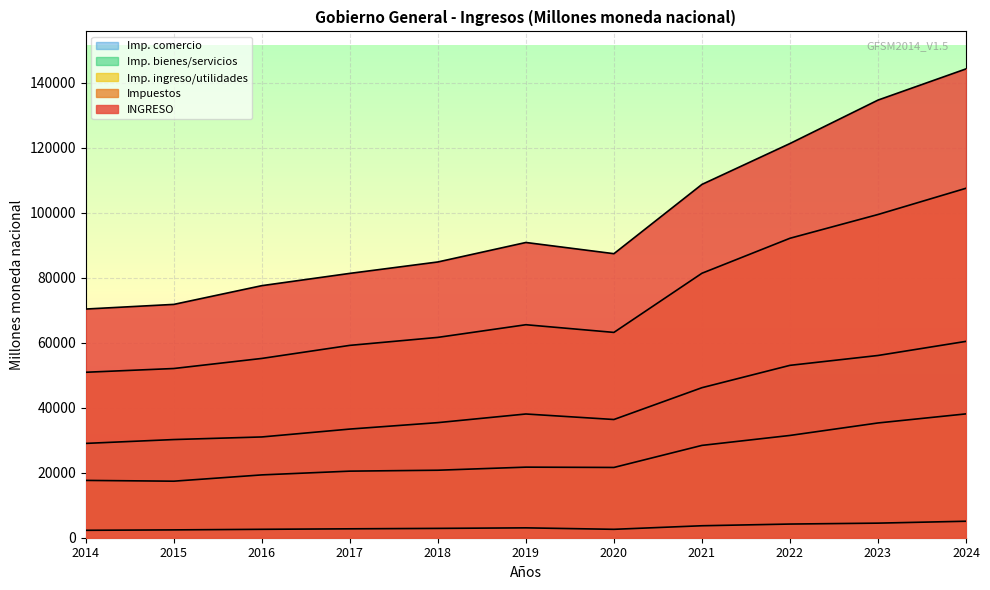

List the series in order of their peak value, lowest first.

Imp. comercio, Imp. ingreso/utilidades, Imp. bienes/servicios, Impuestos, INGRESO